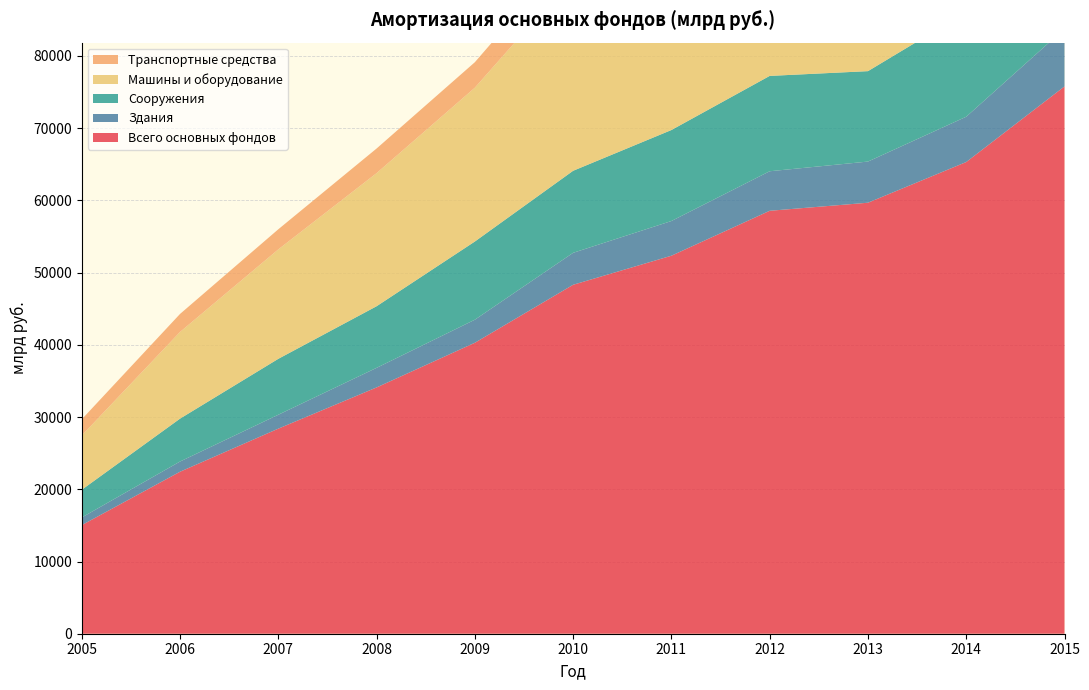

Reading left to right, list all the values displayed in this chart.

Всего основных фондов: 2005=15035	2007=22431	2009=28397	2011=34104	2013=40290	2015=48321	2005=52343	2007=58565	2009=59682	2011=65318	2013=75787
Здания: 2005=1059	2007=1413	2009=1926	2011=2711	2013=3191	2015=4424	2005=4805	2007=5475	2009=5699	2011=6272	2013=7988
Сооружения: 2005=3840	2007=5939	2009=7742	2011=8532	2013=10829	2015=11361	2005=12601	2007=13203	2009=12522	2011=14488	2013=17608
Машины и оборудование: 2005=7514	2007=12002	2009=15154	2011=18431	2013=21300	2015=26892	2005=28674	2007=32321	2009=33175	2011=35021	2013=39723
Транспортные средства: 2005=2237	2007=2494	2009=2784	2011=3408	2013=3528	2015=3850	2005=4417	2007=5931	2009=6044	2011=7152	2013=7749